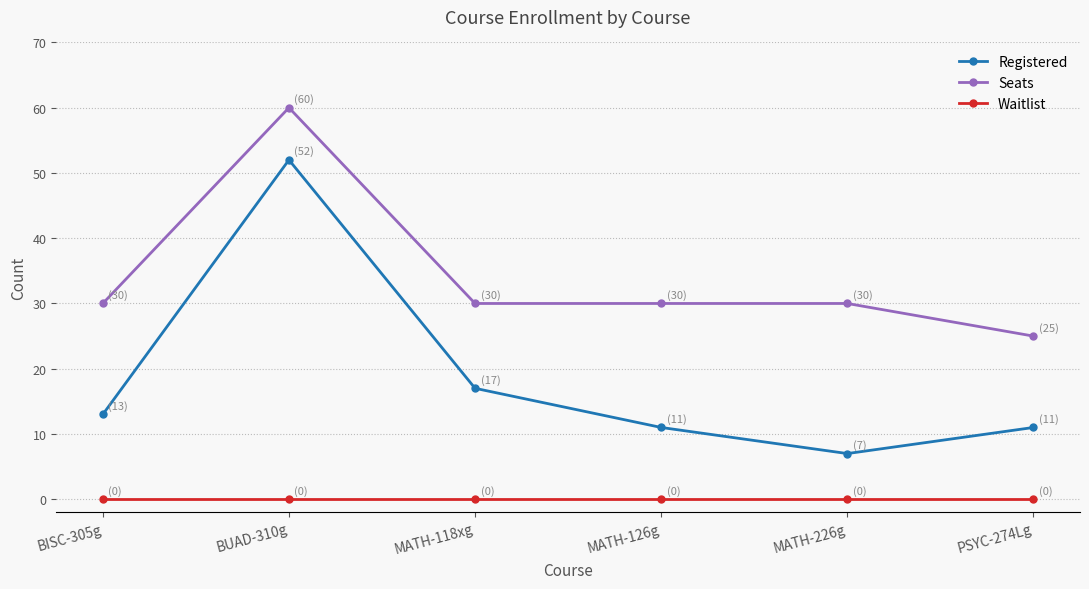

How many interior local valleys does the Registered series have?

1